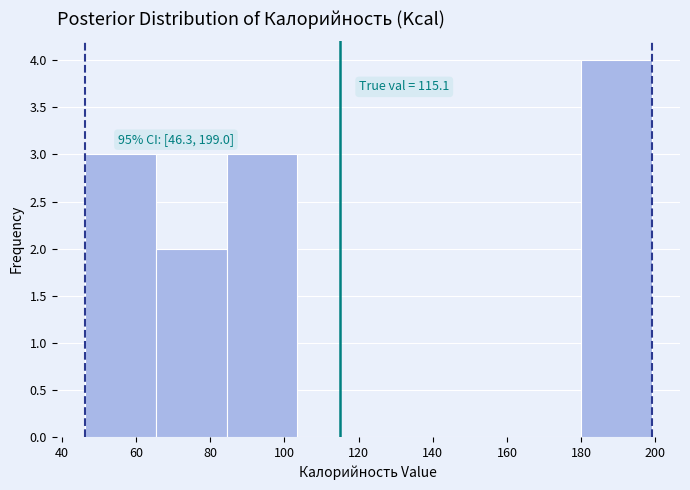

Which range on the x-axis has the tallest bar?

180 to 200